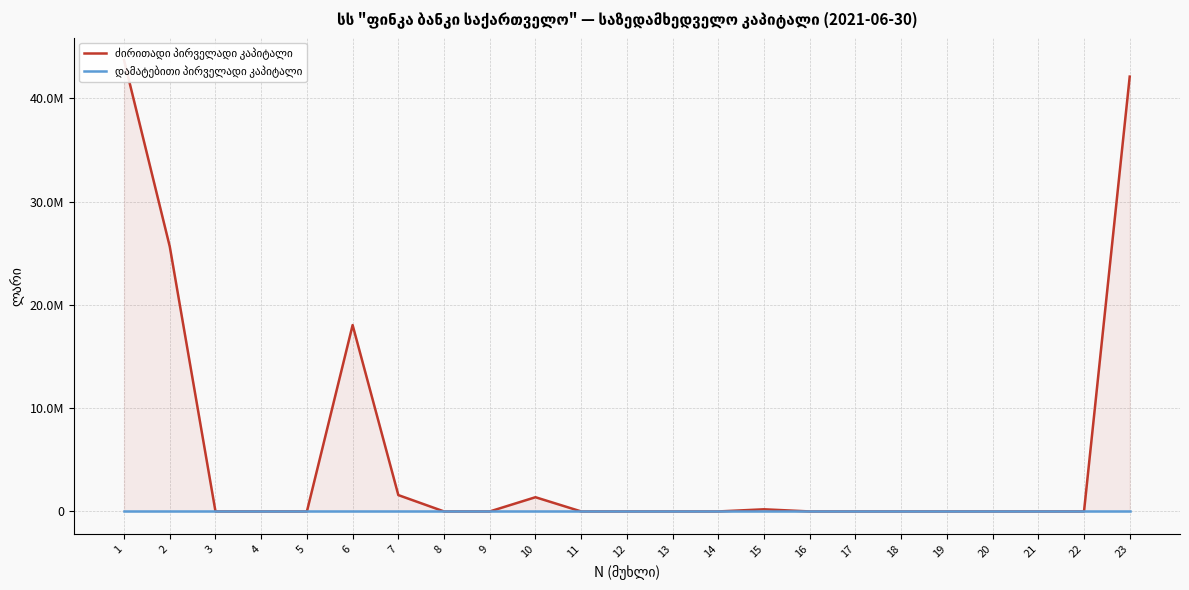

Reading right to left, extract all data points from this chart.

ძირითადი პირველადი კაპიტალი: 42104795.0	0.0	0.0	0.0	0.0	0.0	0.0	0.0	207349.3	0.0	0.0	0.0	0.0	1376772.5	0.0	0.0	1584121.7	18045716.7	0.0	0.0	0.0	25643200.0	43688916.7
დამატებითი პირველადი კაპიტალი: 0.0	0.0	0.0	0.0	0.0	0.0	0.0	0.0	0.0	0.0	0.0	0.0	0.0	0.0	0.0	0.0	0.0	0.0	0.0	0.0	0.0	0.0	0.0